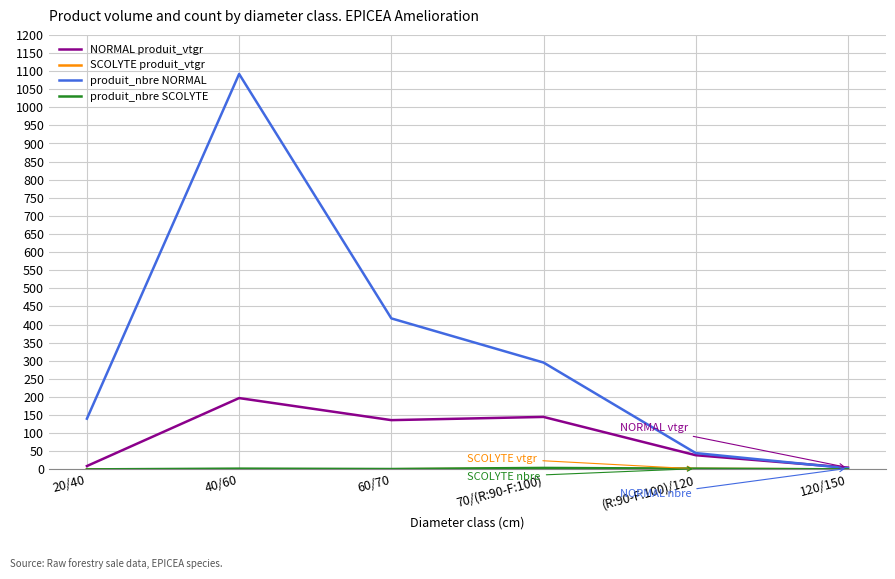

Which series has the largest range (max minus min)?

produit_nbre NORMAL